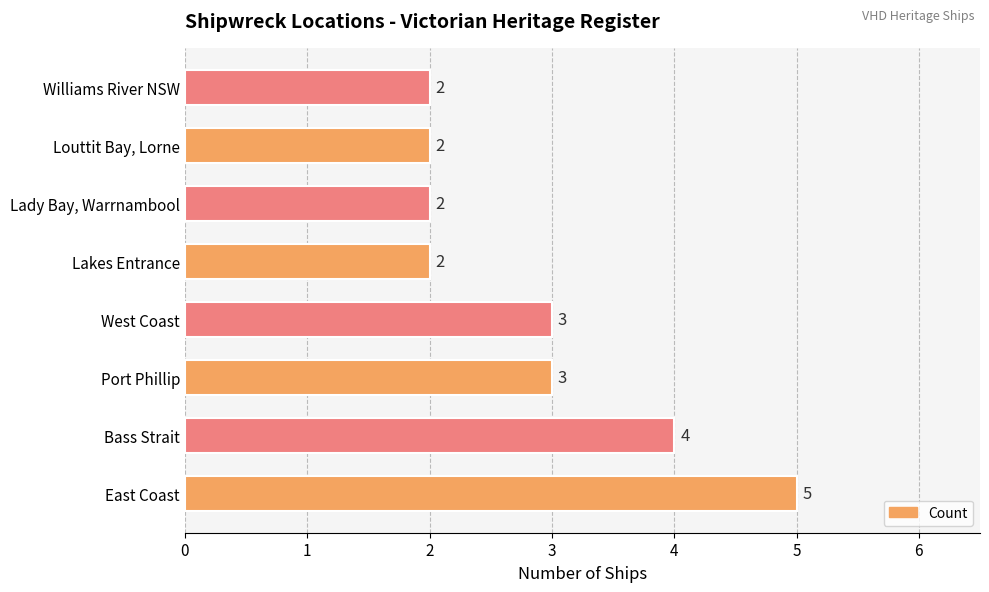

What is the approximate value at Port Phillip?

3